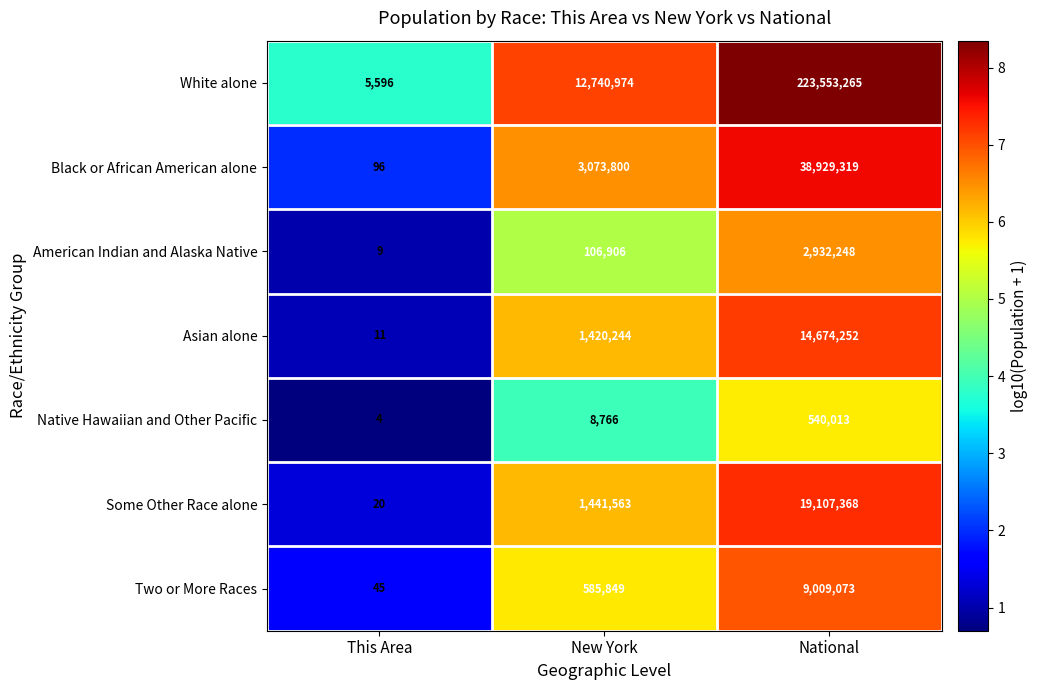

What is the lowest value of the Some Other Race alone series?

20